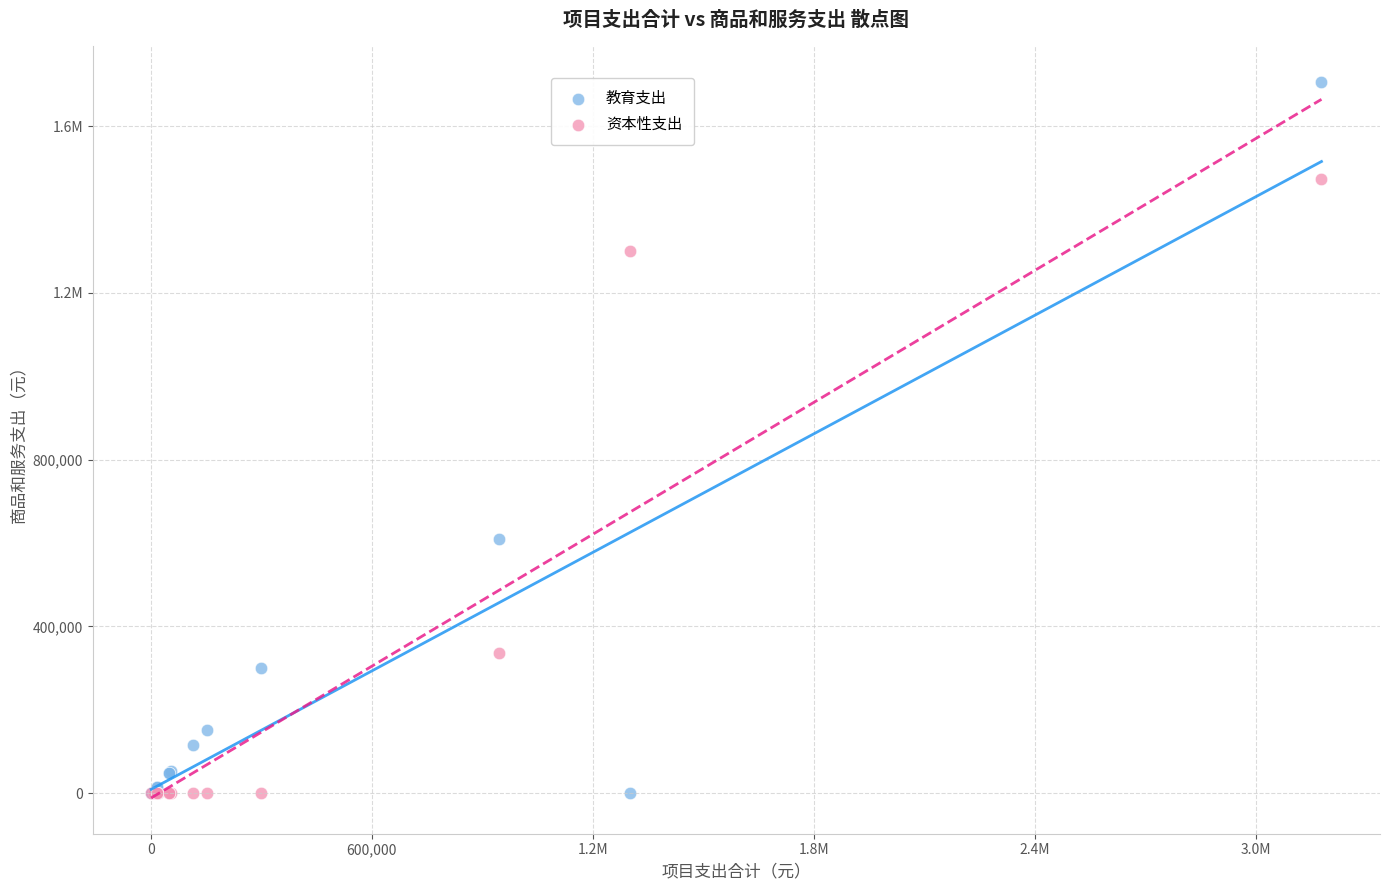

What are all the series names shown in the legend?

教育支出, 资本性支出